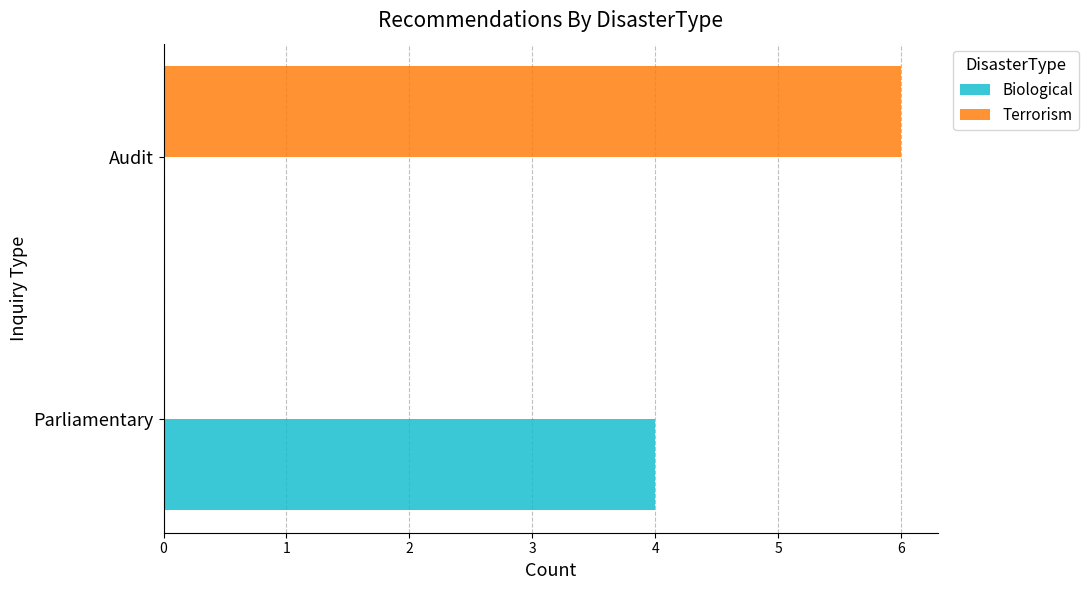

What is the sum of all Biological values?

4